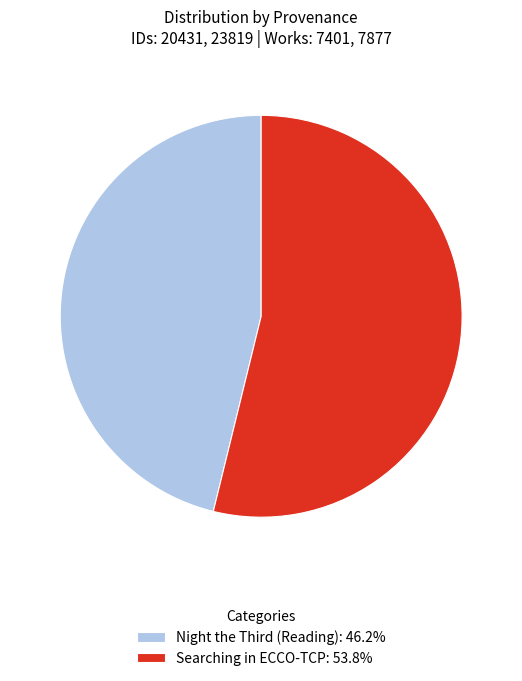

Does any single category account for the majority?

Yes